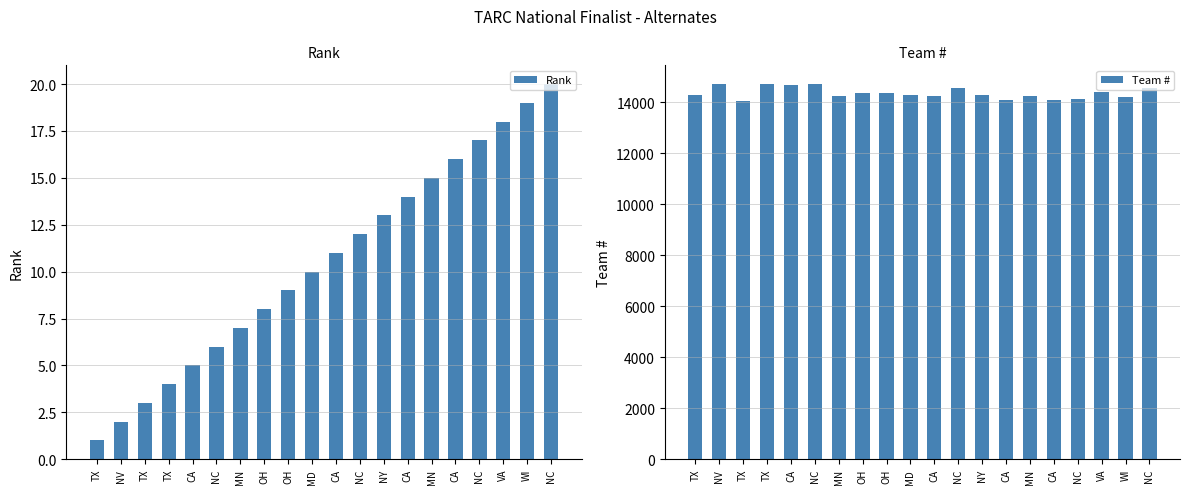

At which category is the sum across all series the highest?

NC